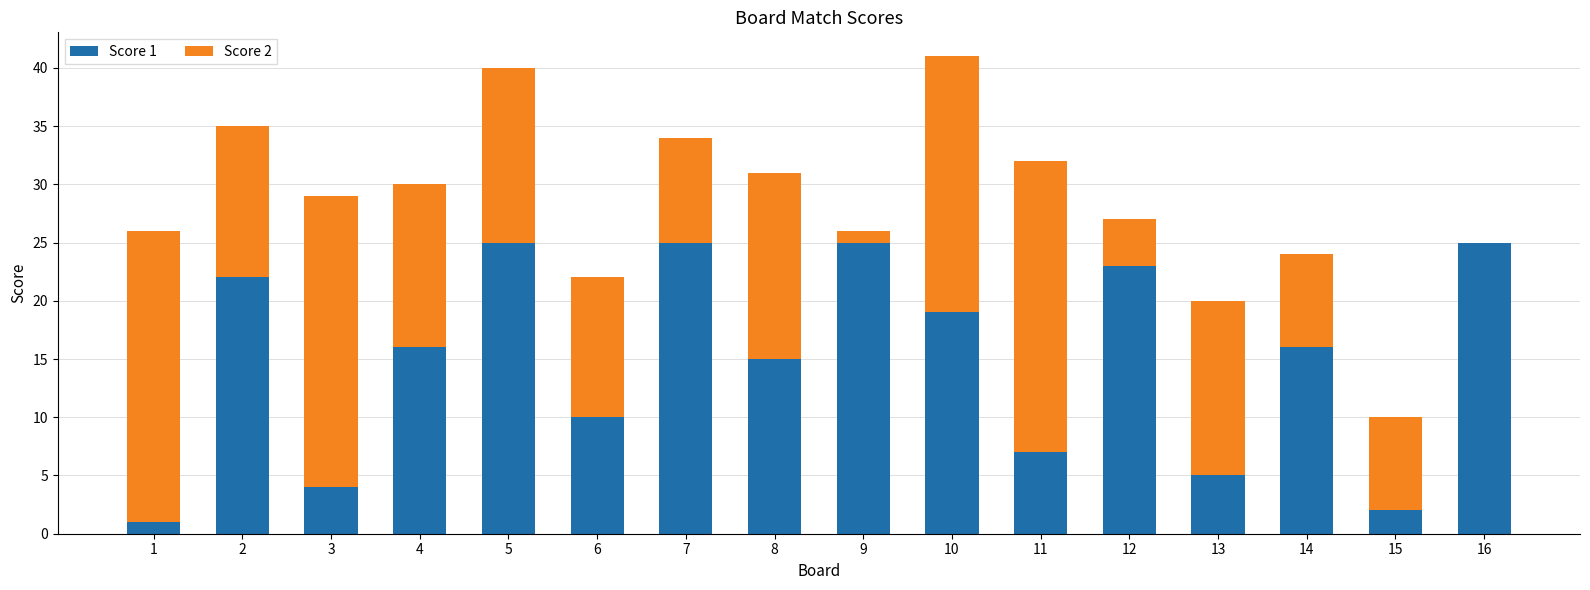

What are all the series names shown in the legend?

Score 1, Score 2